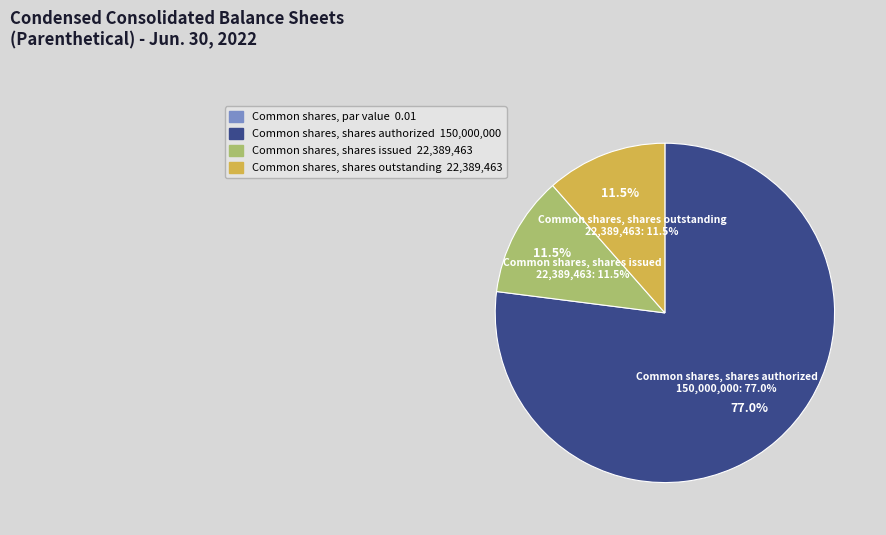

Approximately how many times larger is the value at Common shares, shares outstanding compared to Common shares, shares authorized?

0.1